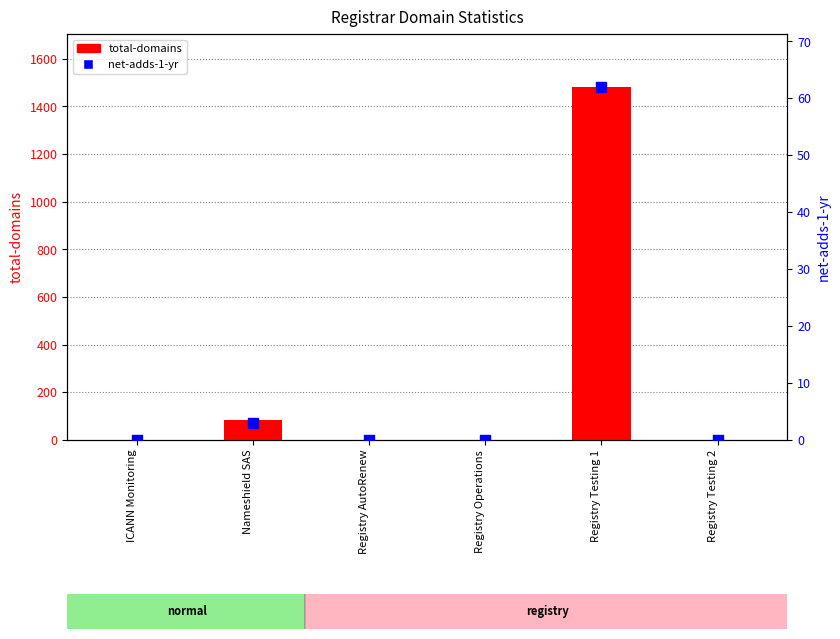

What are all the series names shown in the legend?

total-domains, net-adds-1-yr